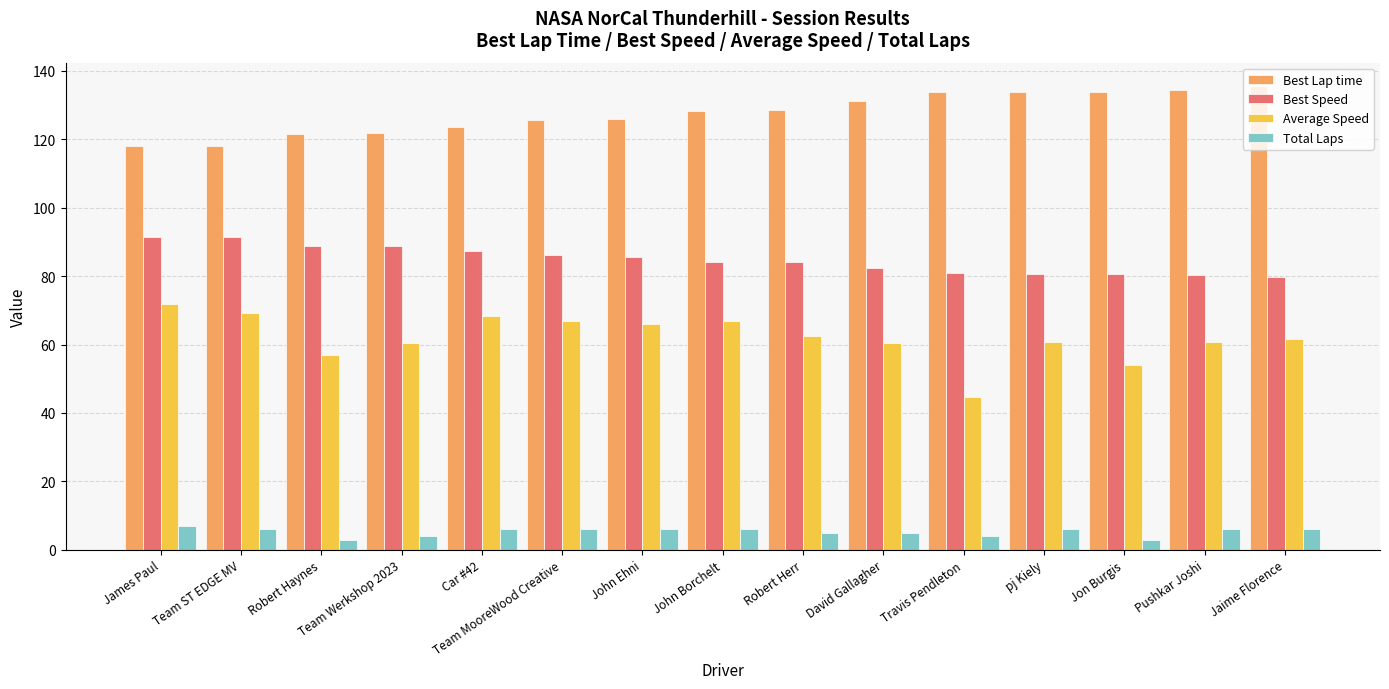

What is the smallest value displayed?

3.0